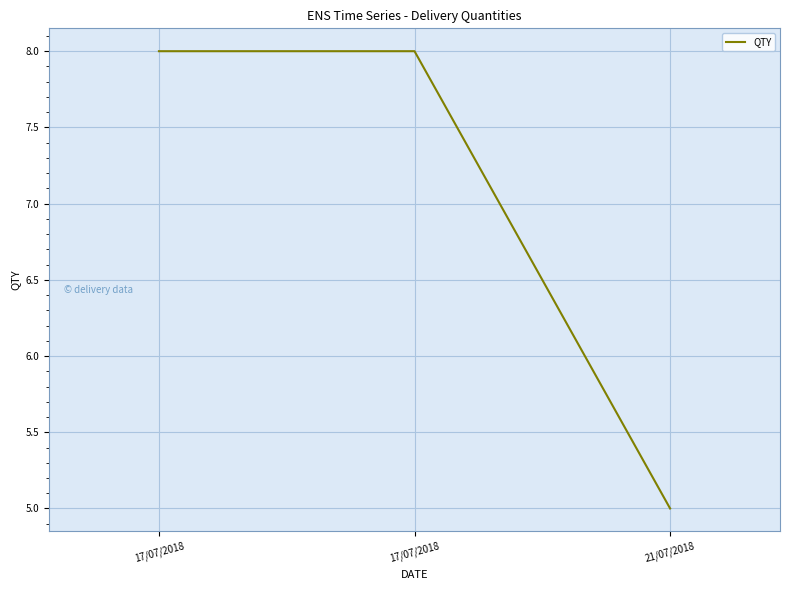

What is the label of the 2nd point from the right?

17/07/2018